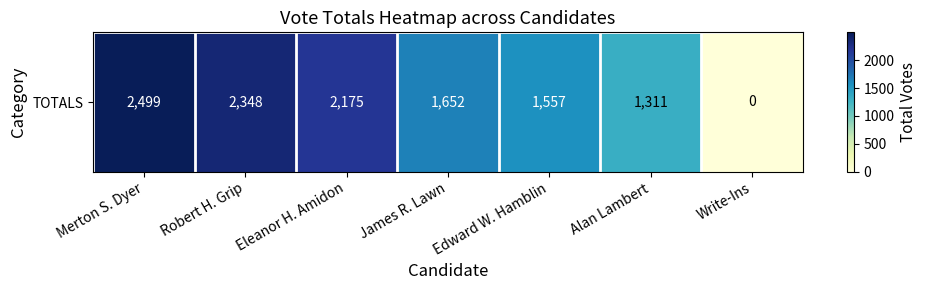

Count the number of values greater than 1652.

3